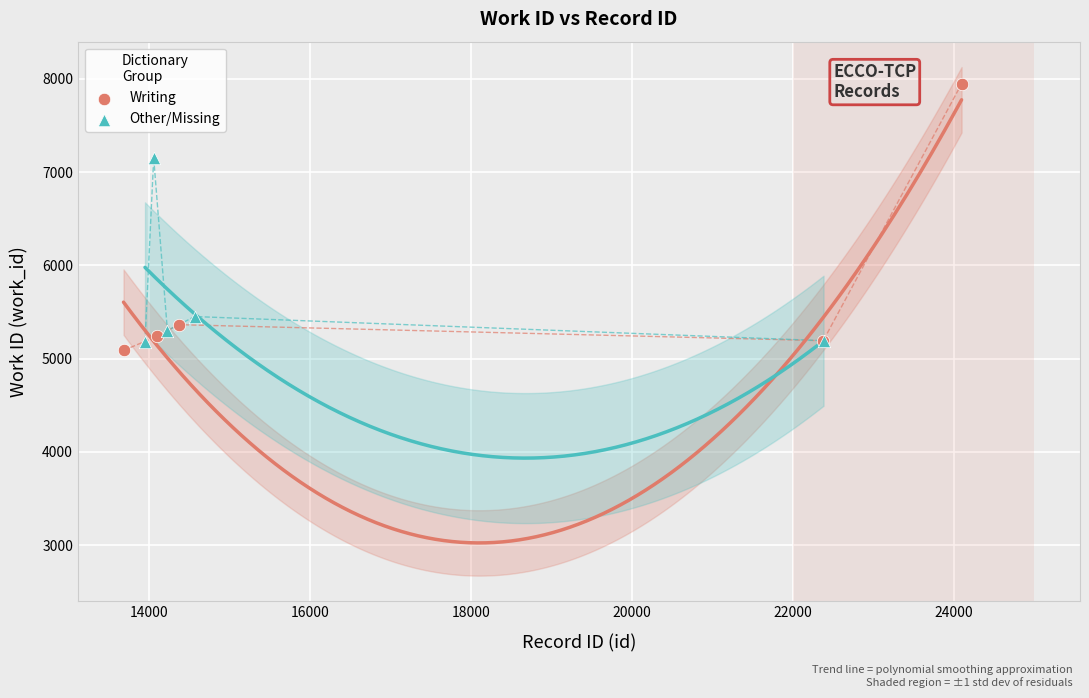

Which series contains the highest Y value?

Writing